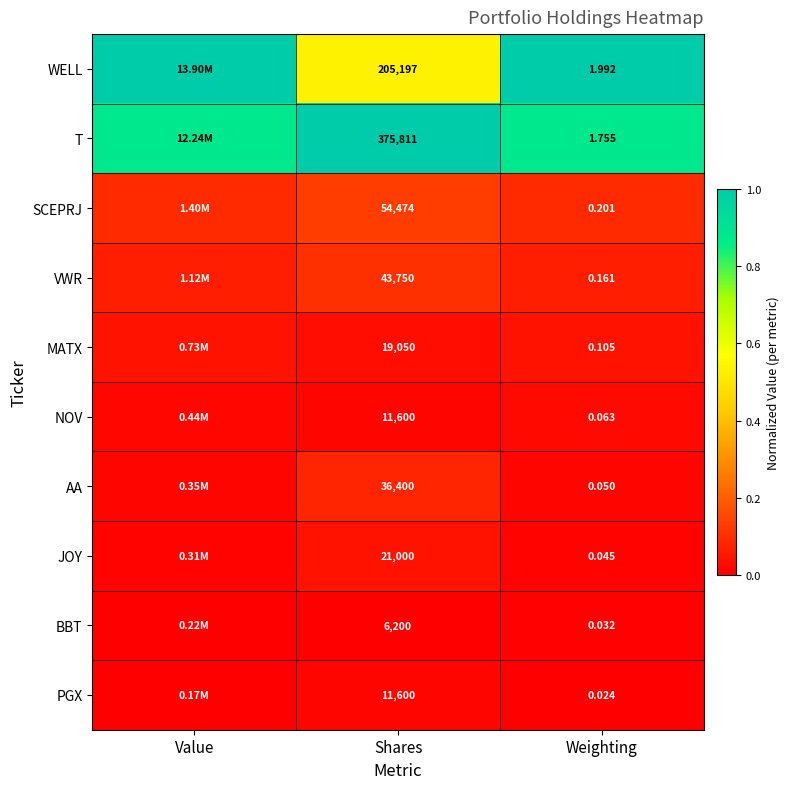

Is the value of WELL at Weighting greater than the value of PGX at Shares?

No